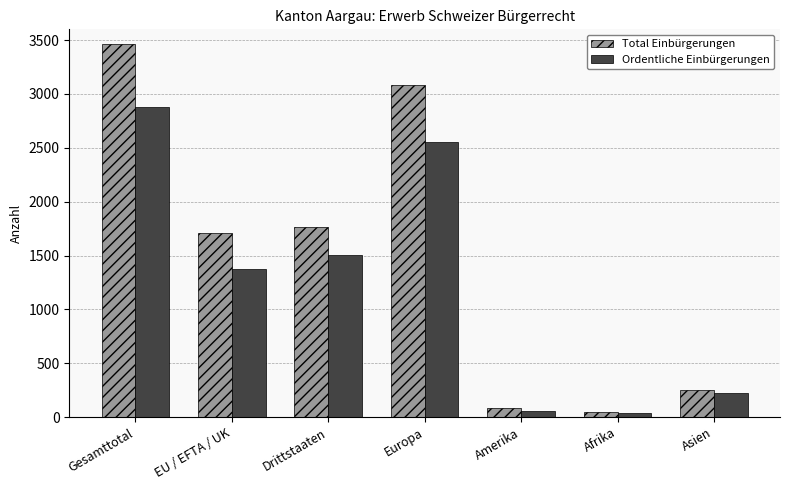

What is the sum of all Ordentliche Einbürgerungen values?

8624